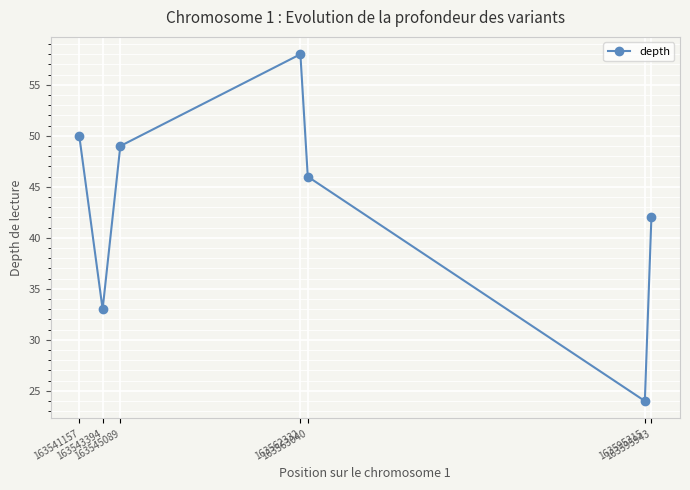

What is the ratio of the value at 163541157 to the value at 163545089?

1.0